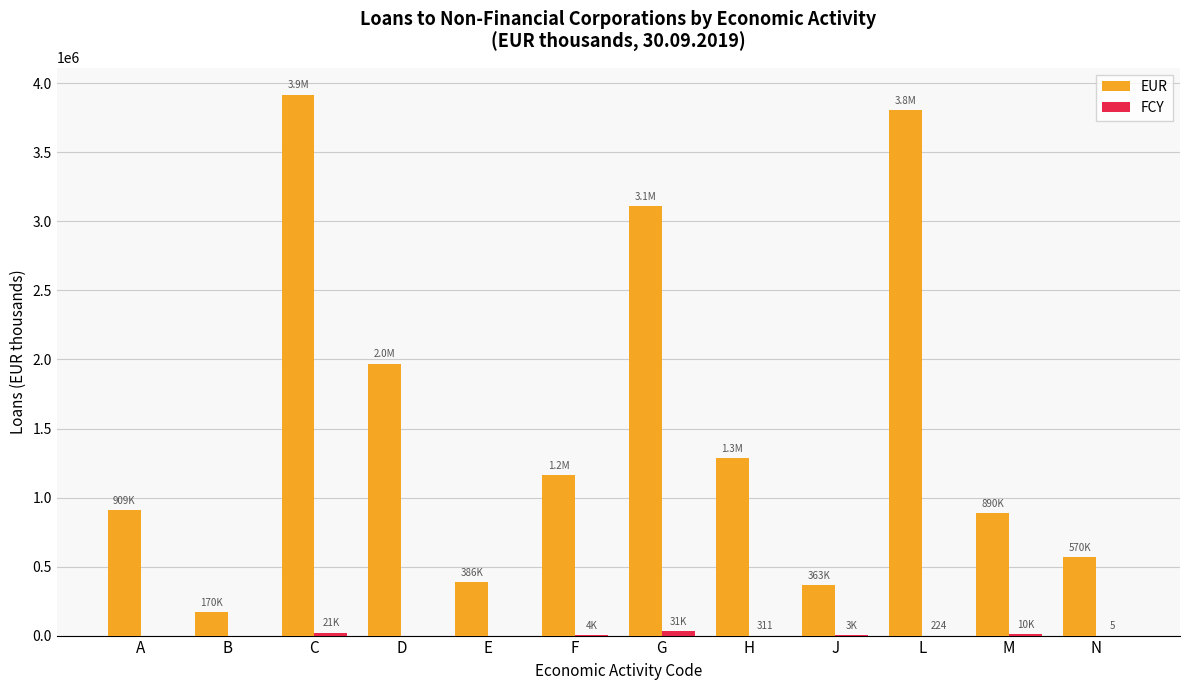

True or false: EUR has a value of 1412242 at A.

False